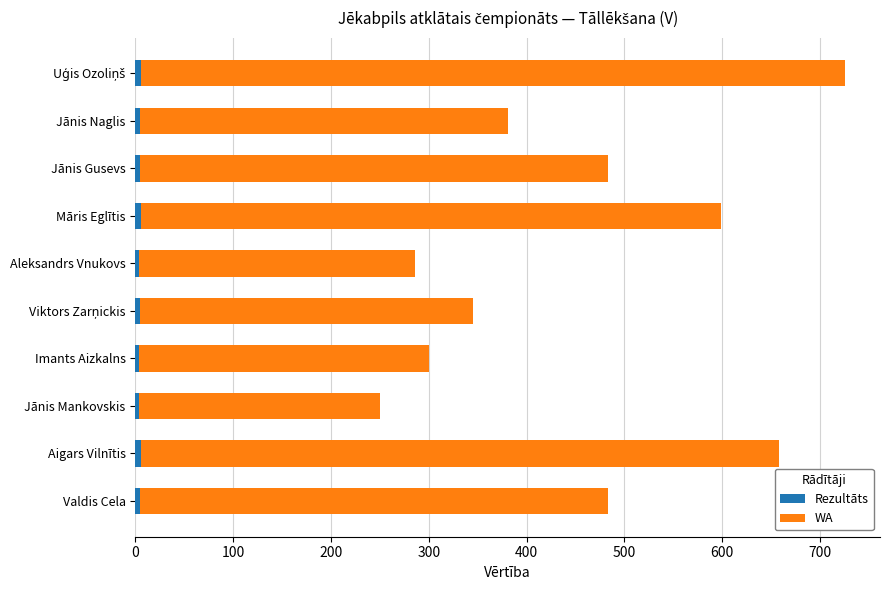

What is the difference between the maximum and minimum values in the WA series?

473.0